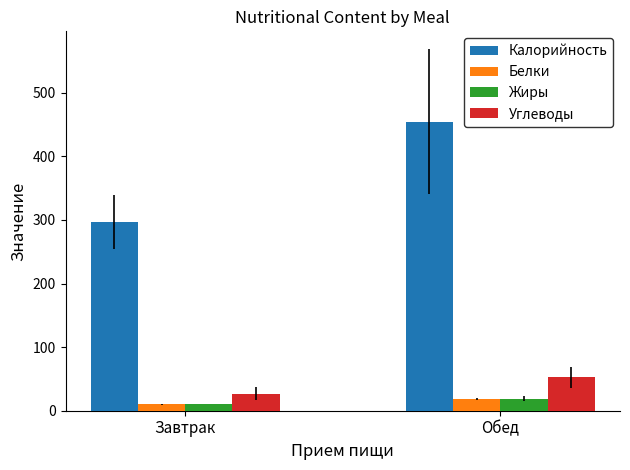

What is the difference between the maximum and minimum values in the Белки series?

8.4